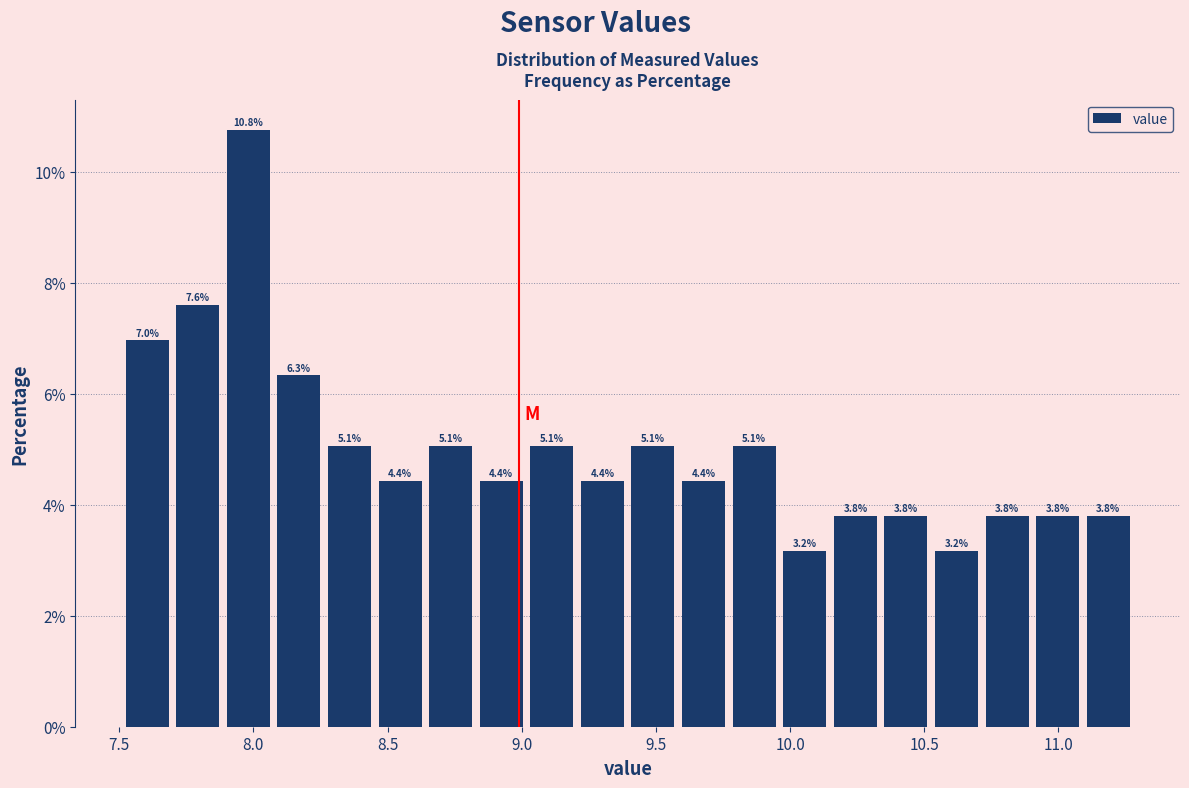

Around what value on the x-axis is the tallest bar? Give the approximate position of its centre, as read against the axis.

8.00